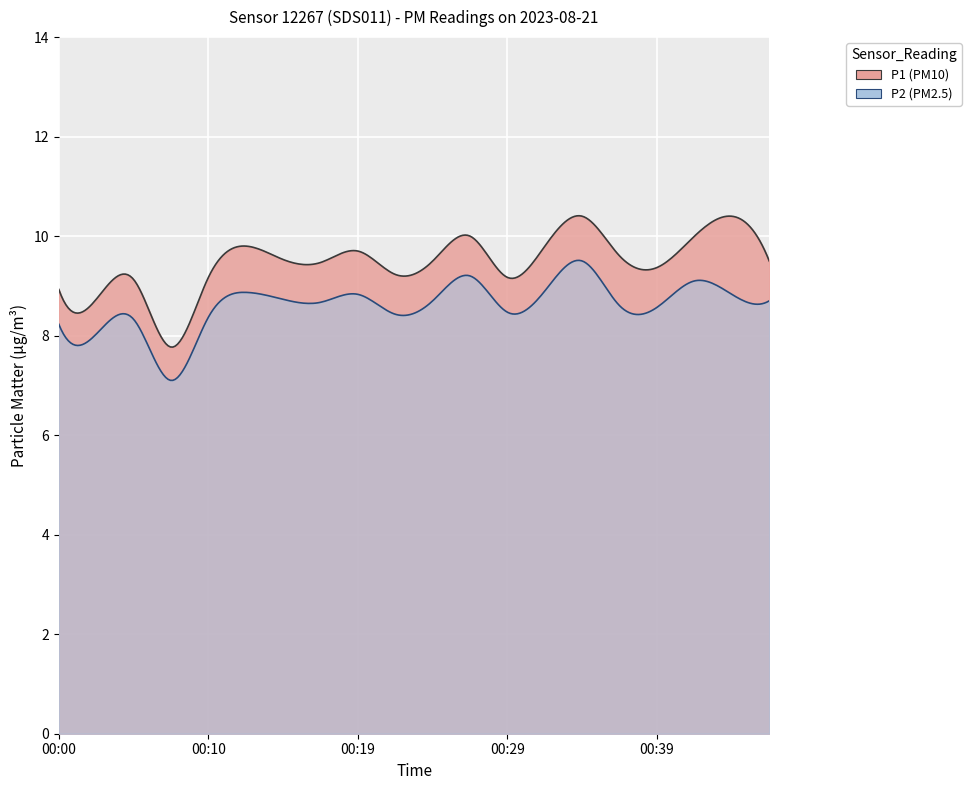

The P1 series shows 7.8 at 00:07. True or false?

True